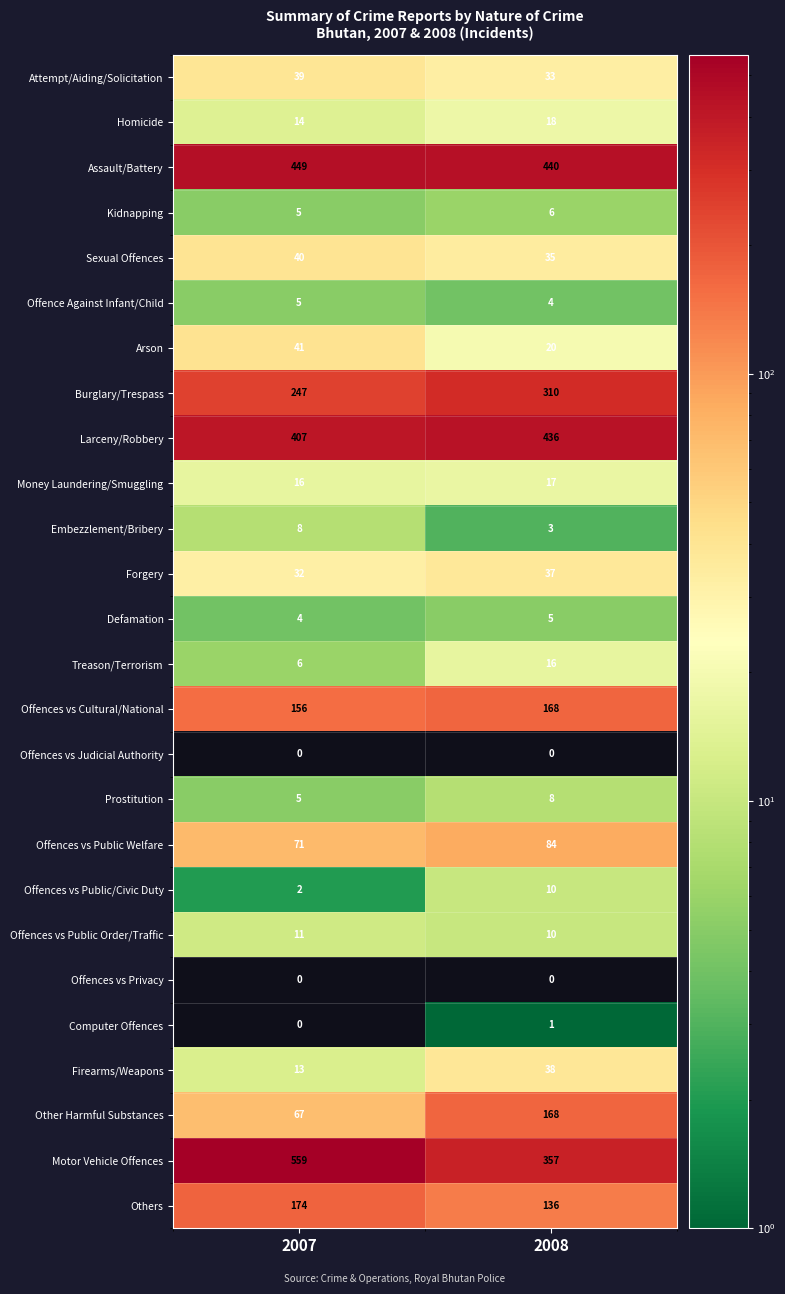

What is the greatest value displayed?

559